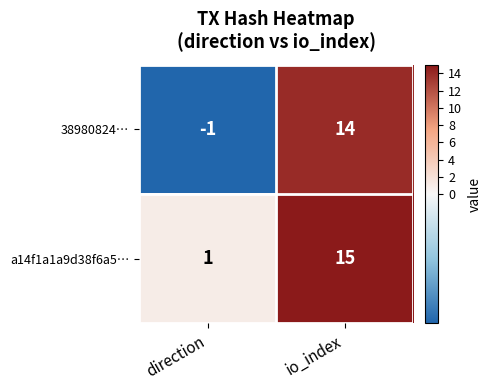

Which category has the highest value across all series?

io_index